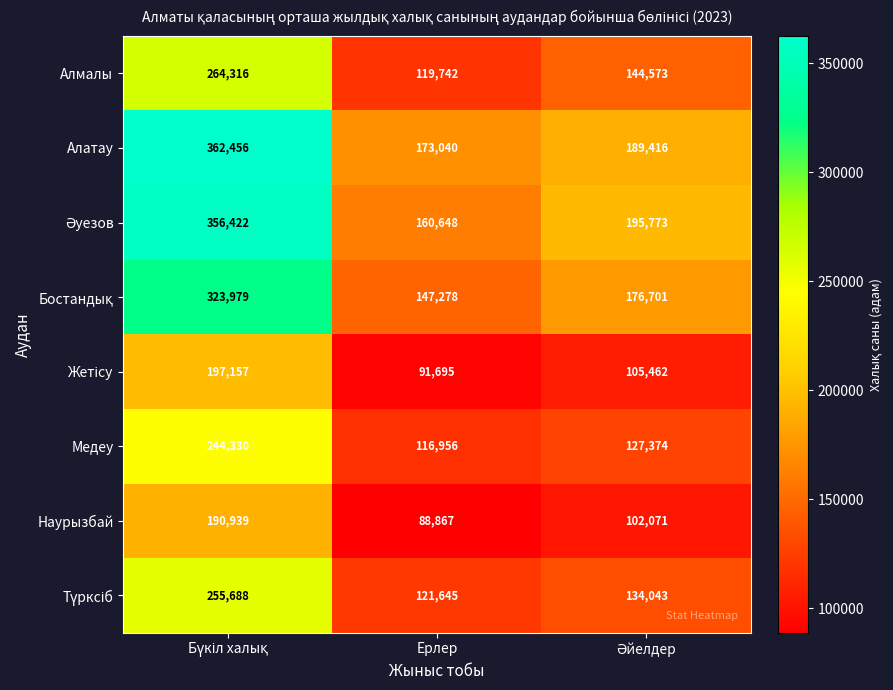

What is the maximum value shown in the chart?

362456